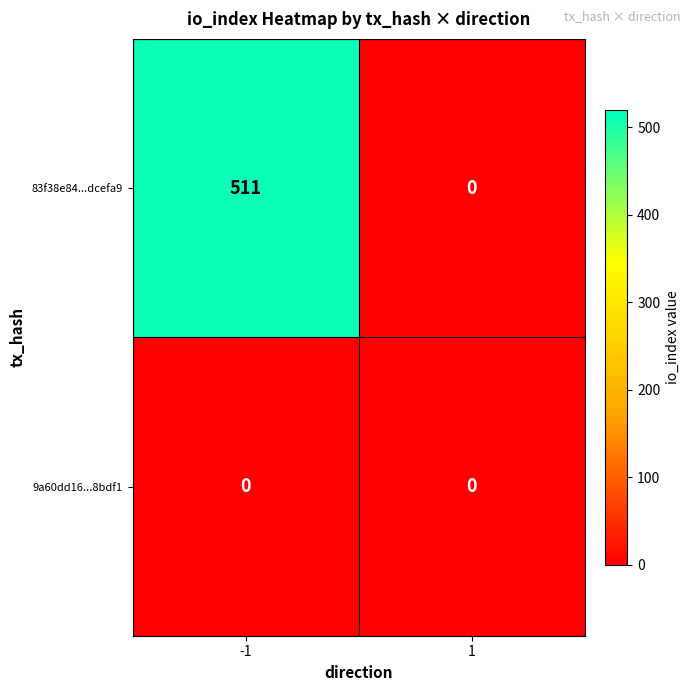

What is the maximum value shown in the chart?

511